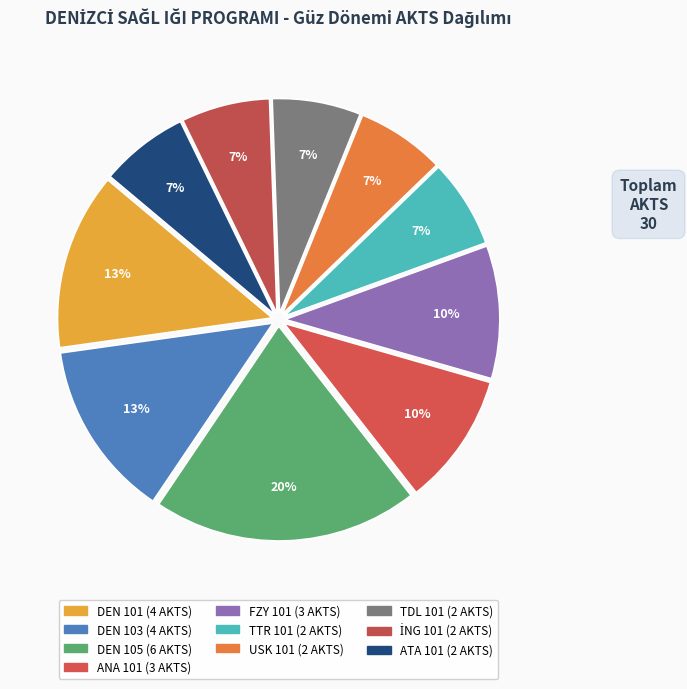

Count the number of slices in the pie.

10